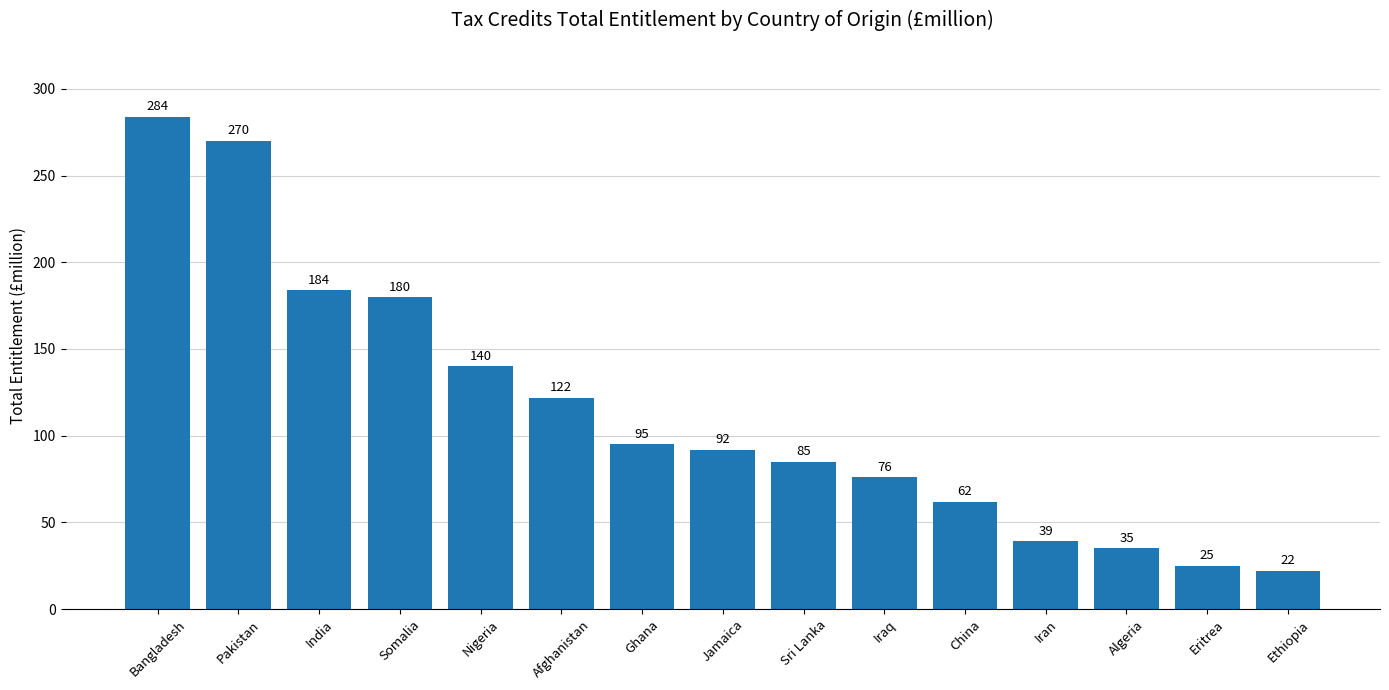

At which label does the data first exceed 92?

Bangladesh